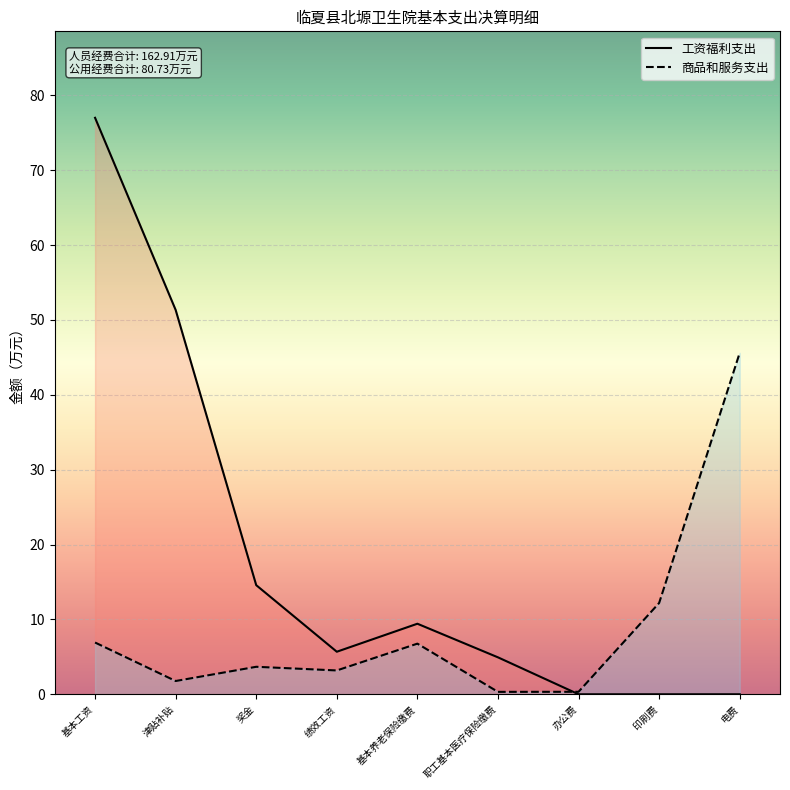

What position from the left is 办公费?

7